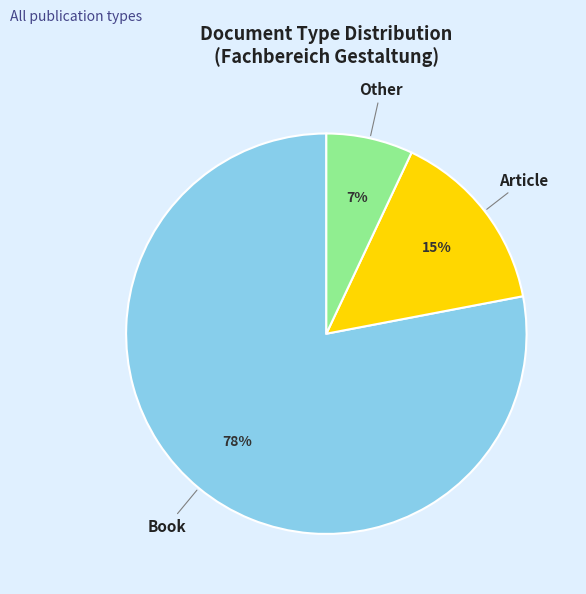

How many segments does this pie chart have?

3